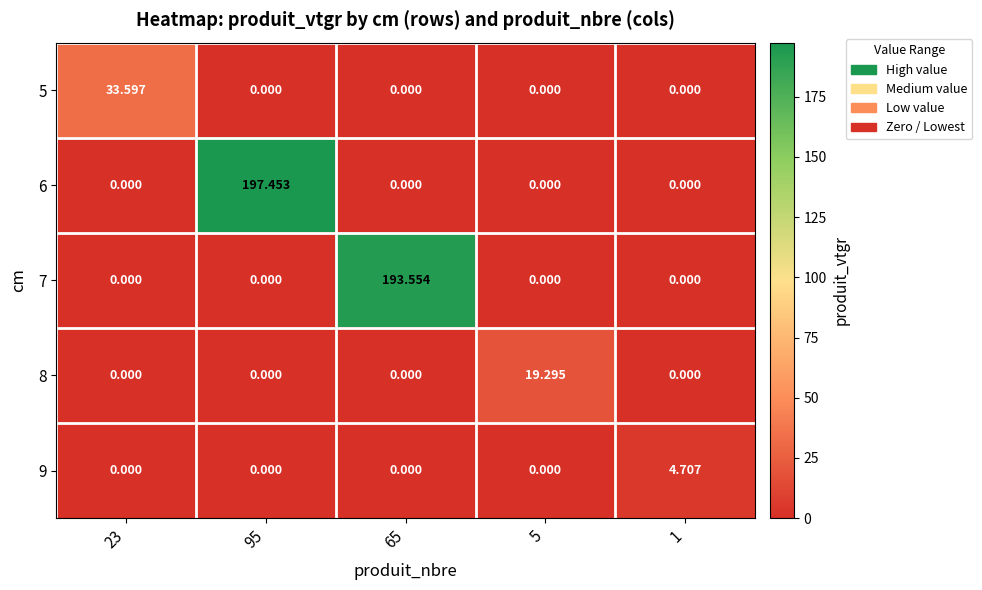

Which series has the largest total across all categories?

6